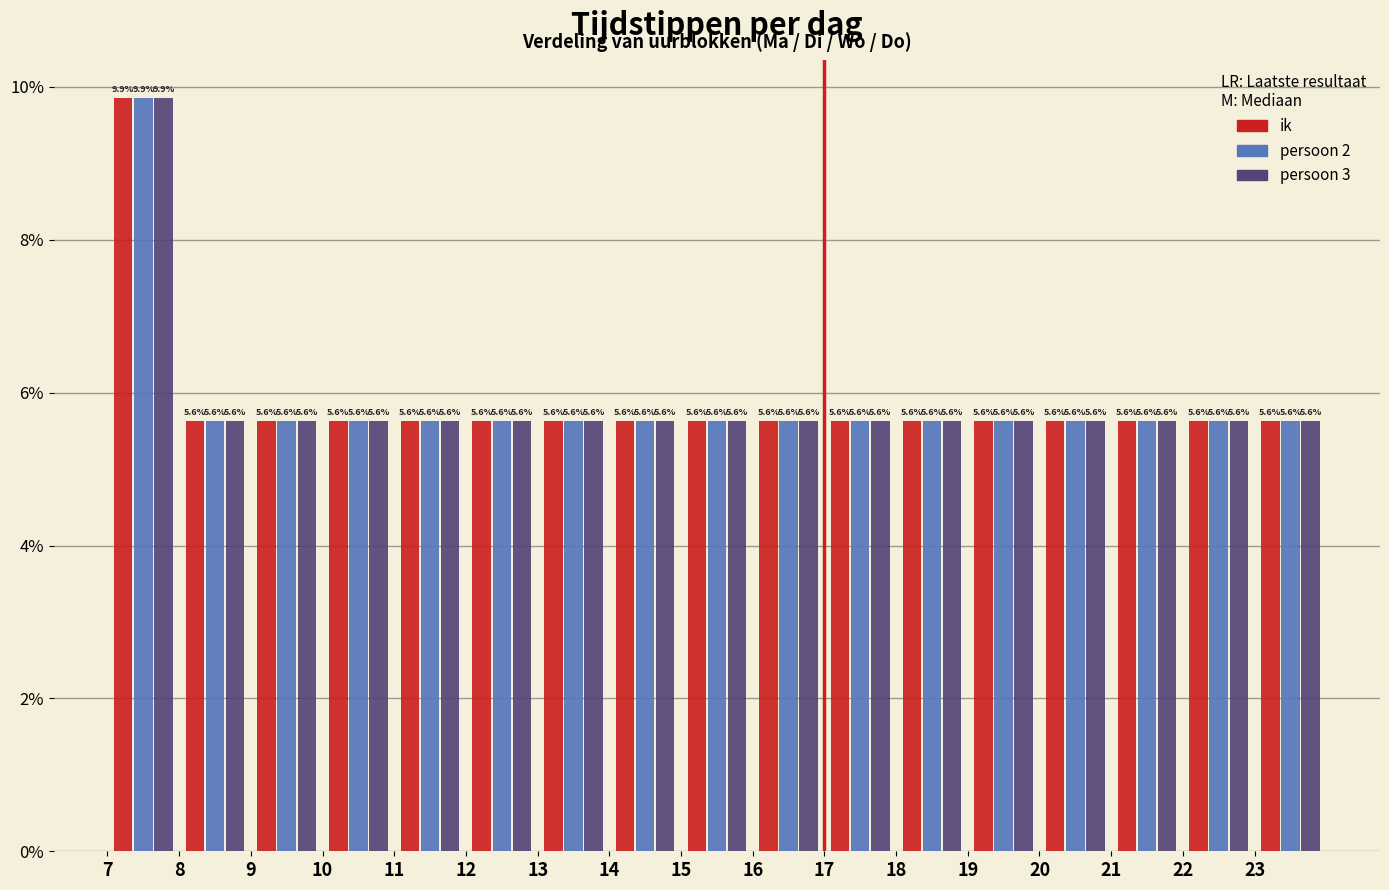

In the ik series, which range on the x-axis has the tallest bar?

7 to 8